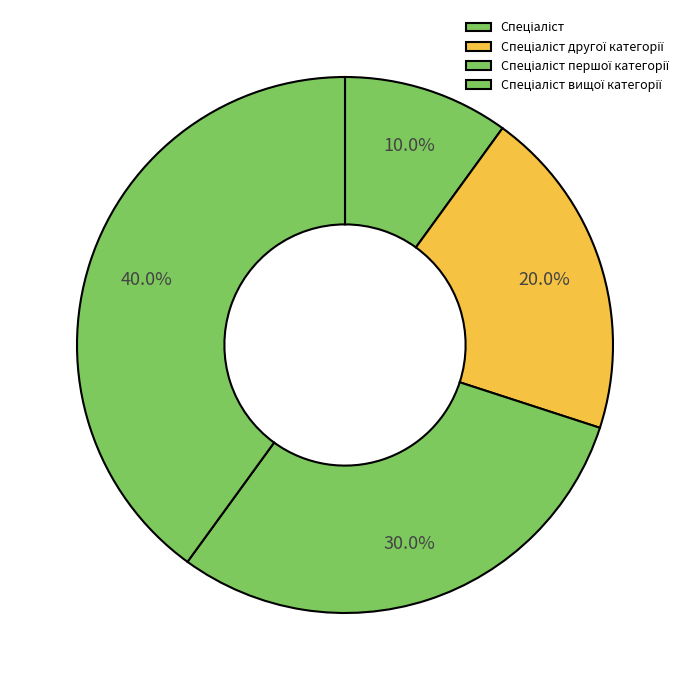

What is the ratio of the value at Спеціаліст вищої категорії to the value at Спеціаліст?

4.0